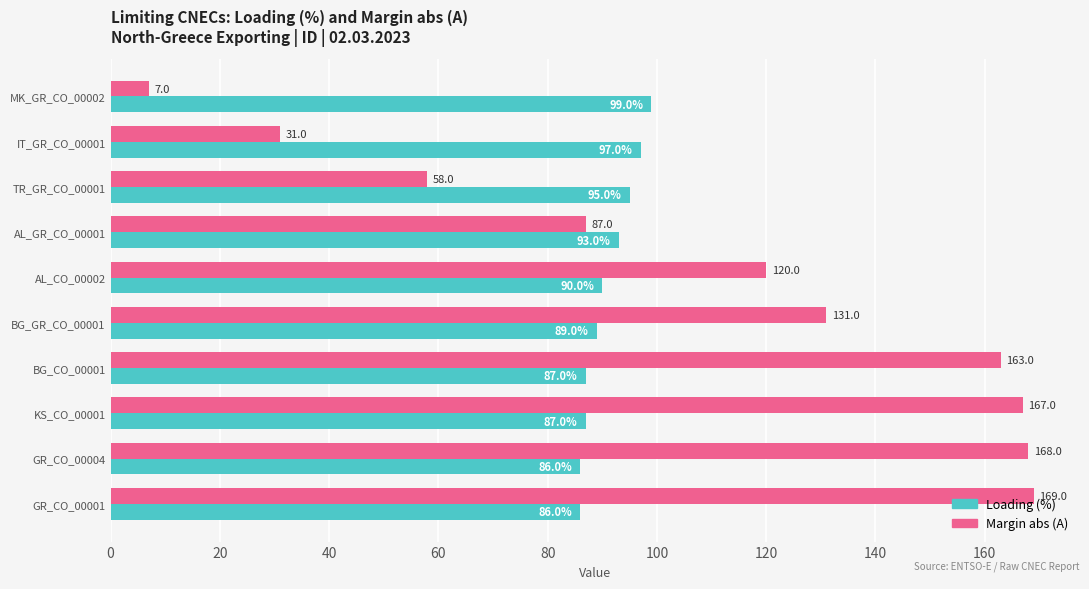

At which label does Margin abs (A) reach its peak?

GR_CO_00001